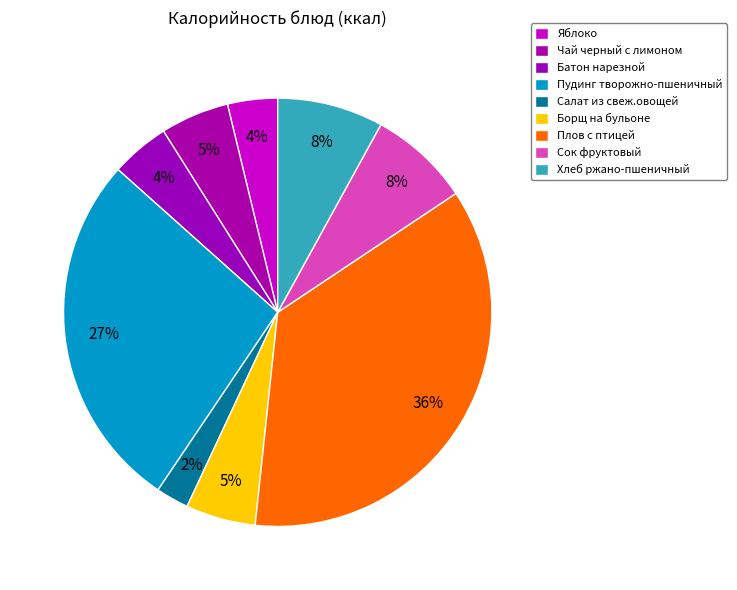

What portion of the pie excludes Яблоко?

96.2%